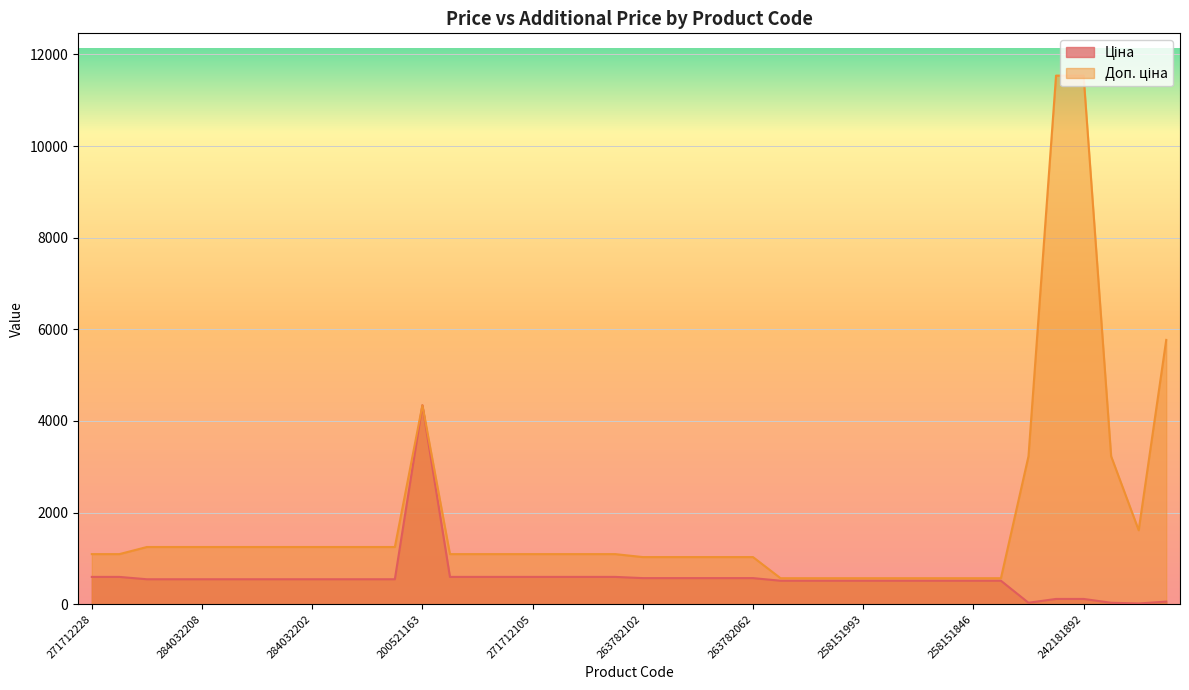

Which series has the widest spread of values?

Доп. ціна